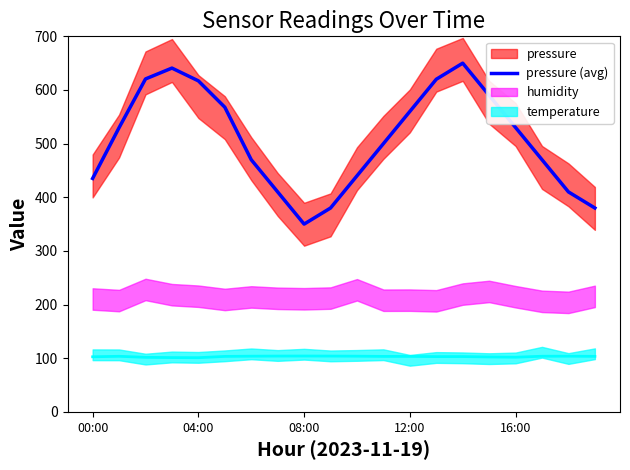

Is it true that the value at 14 is 650.0?

True